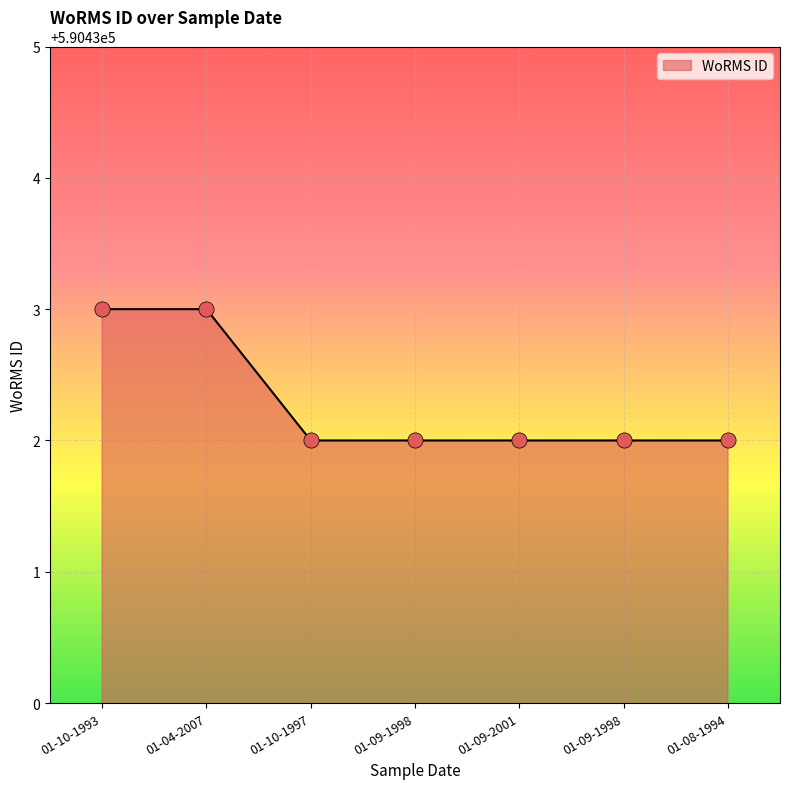

Which has a higher value, 01-10-1993 or 01-09-2001?

01-10-1993